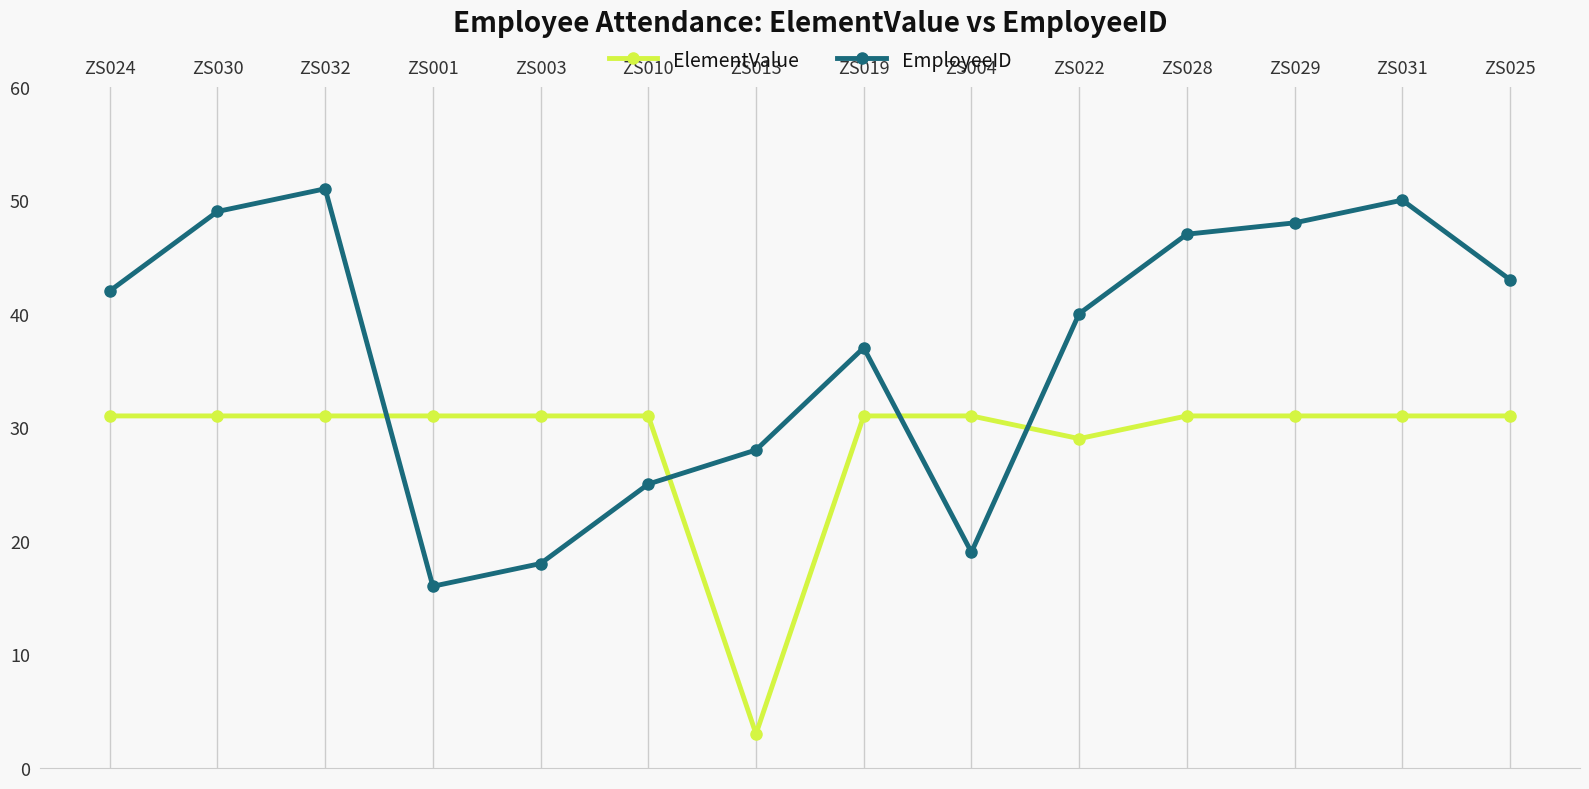

Which series ends up on top after the final intersection of EmployeeID and ElementValue?

EmployeeID